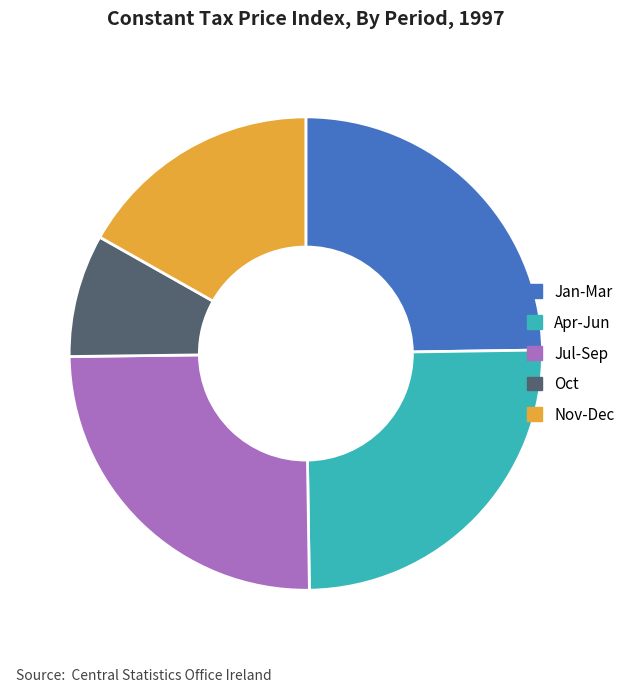

Which slice is the smallest?

Oct